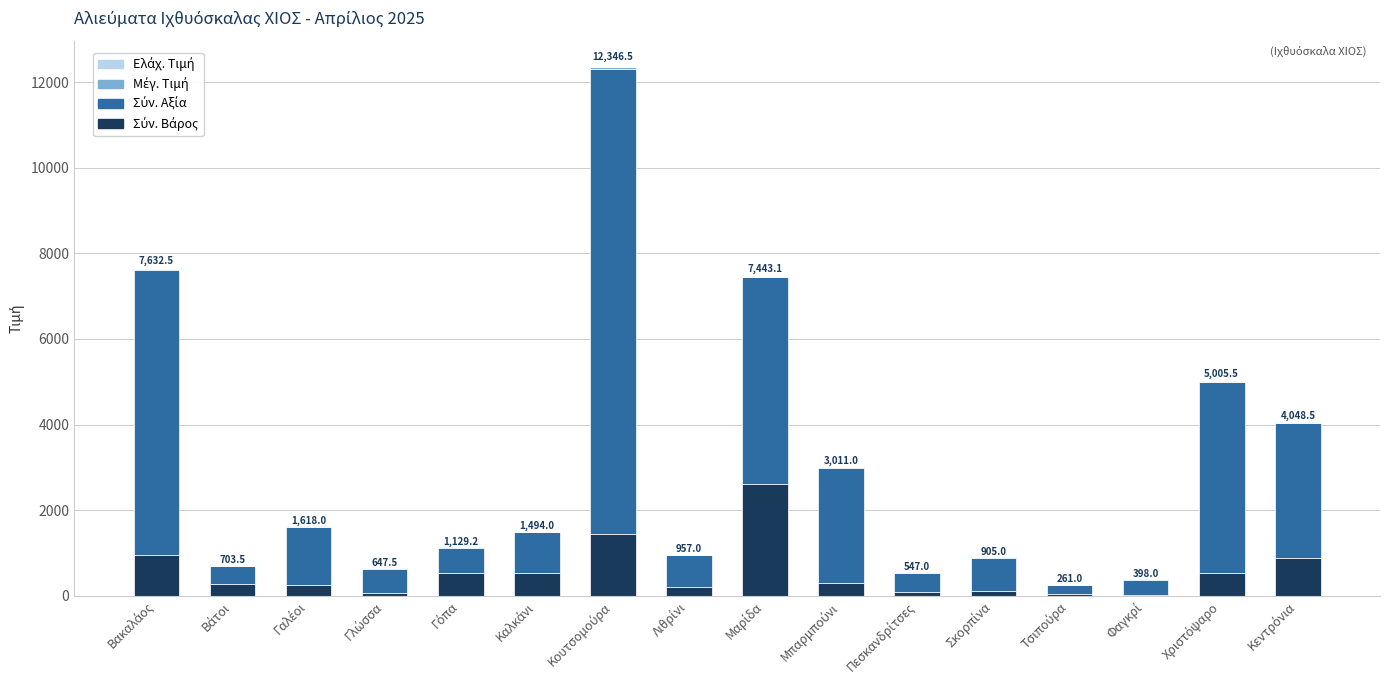

Are the bars horizontal?

No